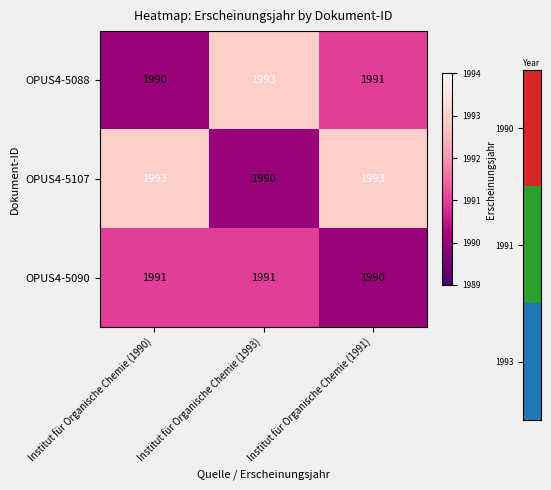

Is it true that OPUS4-5088 equals 1990 at Institut für Organische Chemie (1990)?

True